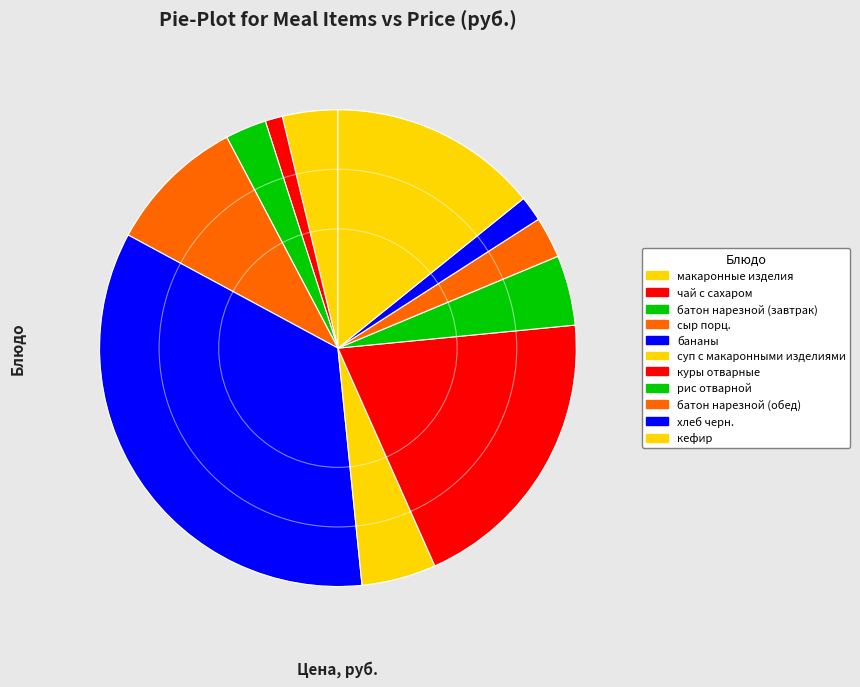

How many segments does this pie chart have?

11